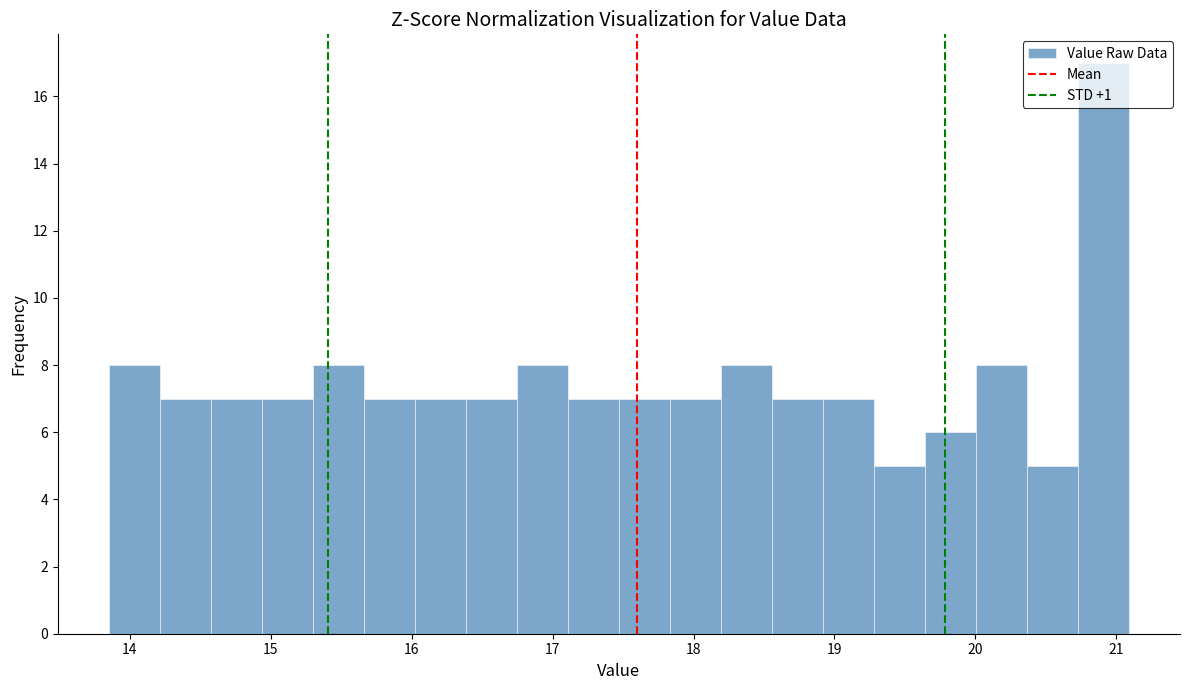

Read against the x-axis, roughly where is the centre of the tallest bar?

20.9